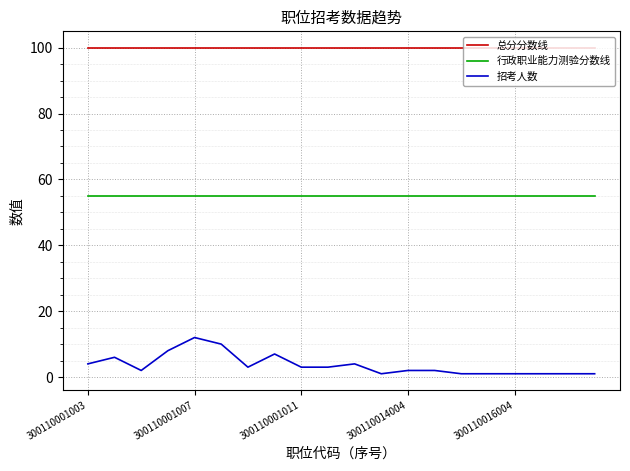

True or false: 行政职业能力测验分数线 and 总分分数线 intersect in this chart.

False